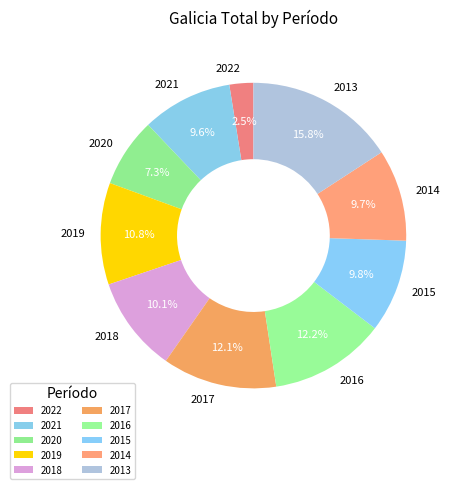

What is the largest slice in the pie chart?

2013